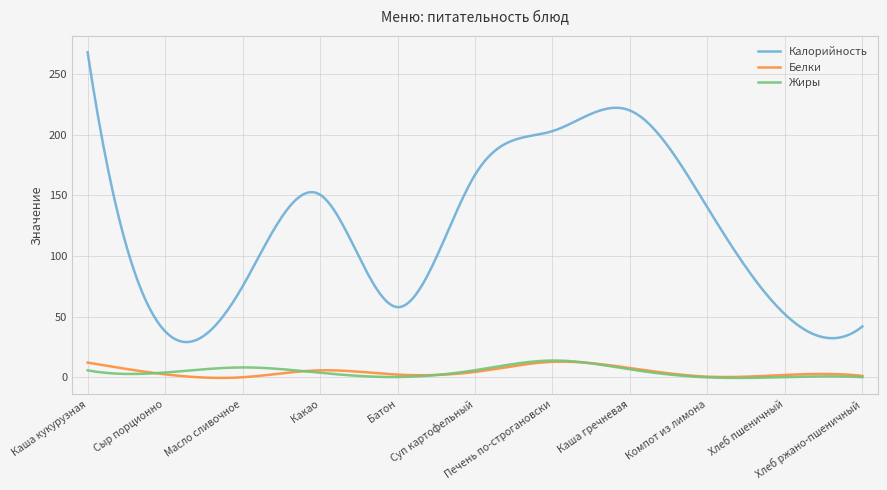

What is the maximum value for Калорийность?

268.0